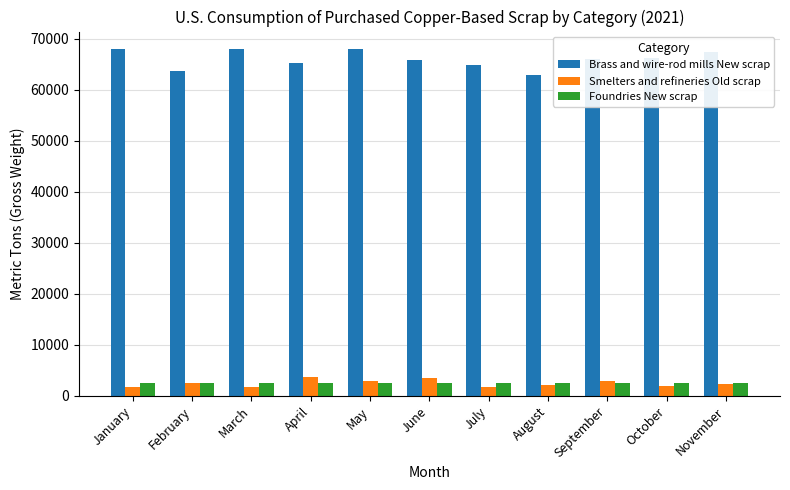

What is the lowest value of the Foundries New scrap series?

2570